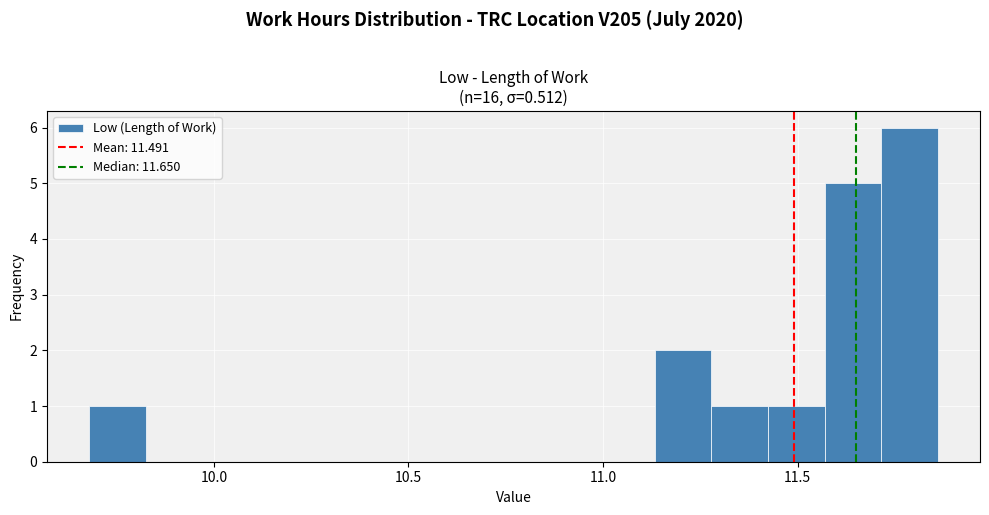

Read against the x-axis, roughly where is the centre of the tallest bar?

11.80